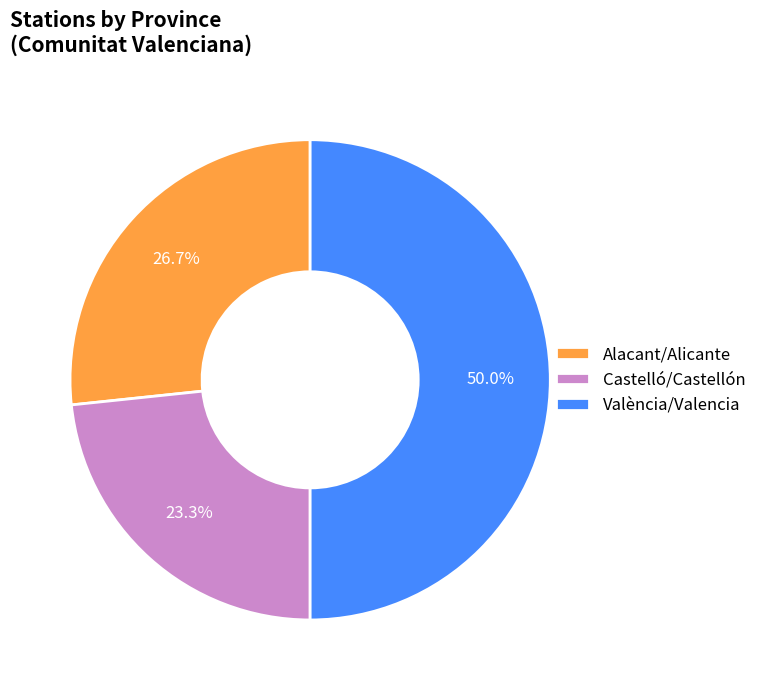

Which has a higher value, Castelló/Castellón or Alacant/Alicante?

Alacant/Alicante